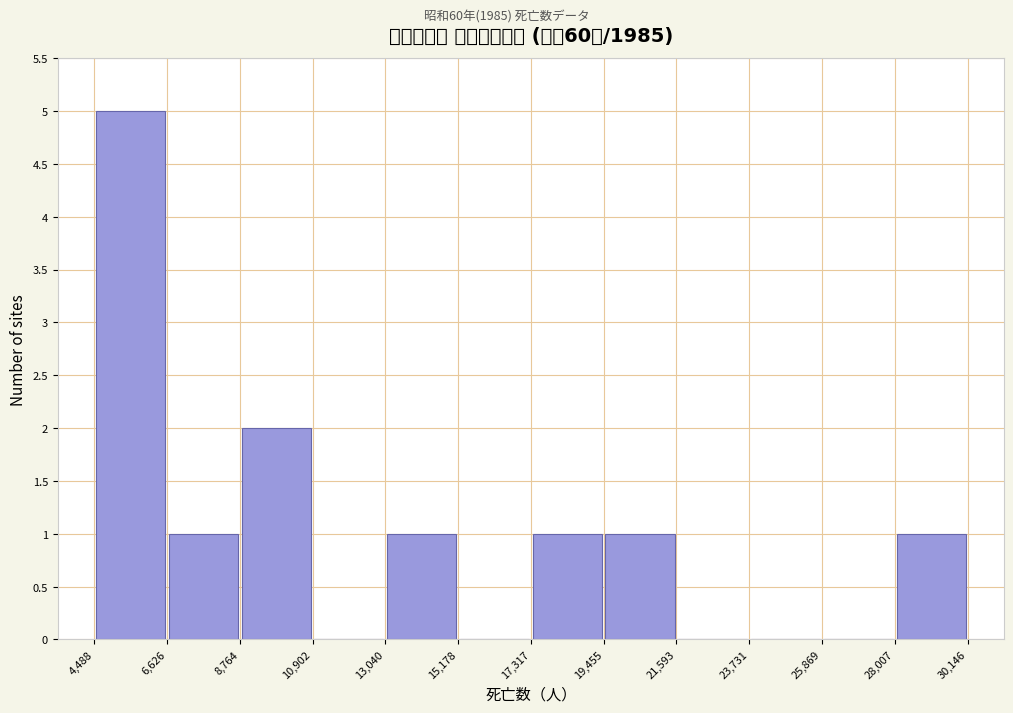

Reading left to right, transcribe this chart: for each bar, give the range it covers on the x-axis and its height. The values are not printed on the chart, so give them approximately, as read against the axis.

4,488 to 6,626: 5
6,626 to 8,764: 1
8,764 to 10,902: 2
10,902 to 13,040: 0
13,040 to 15,178: 1
15,178 to 17,317: 0
17,317 to 19,455: 1
19,455 to 21,593: 1
21,593 to 23,731: 0
23,731 to 25,869: 0
25,869 to 28,007: 0
28,007 to 30,146: 1